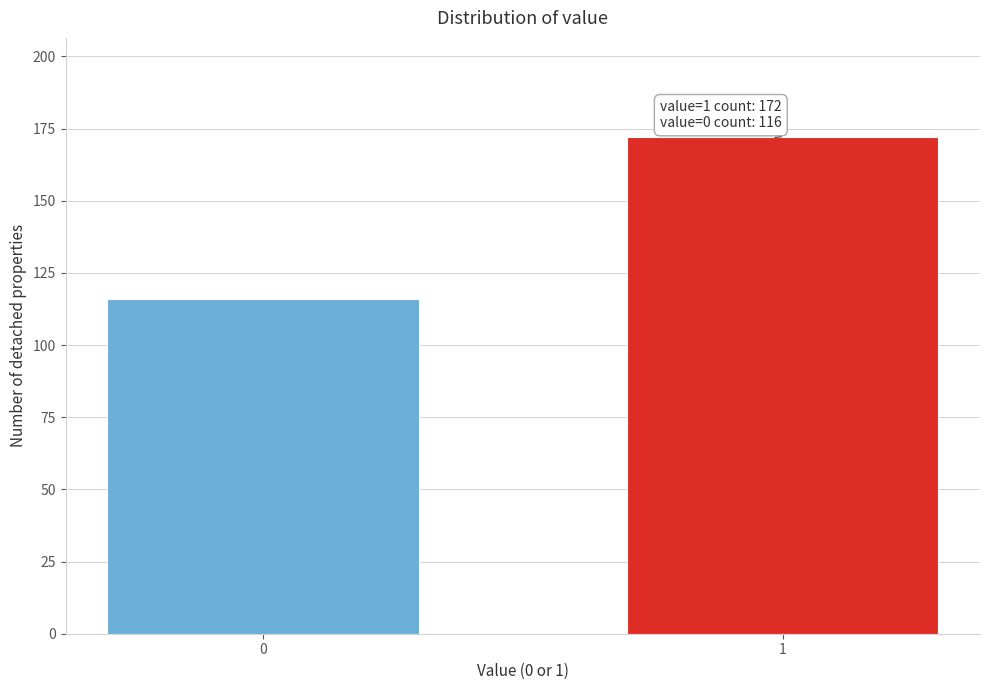

Reading left to right, list all the values displayed in this chart.

116	172